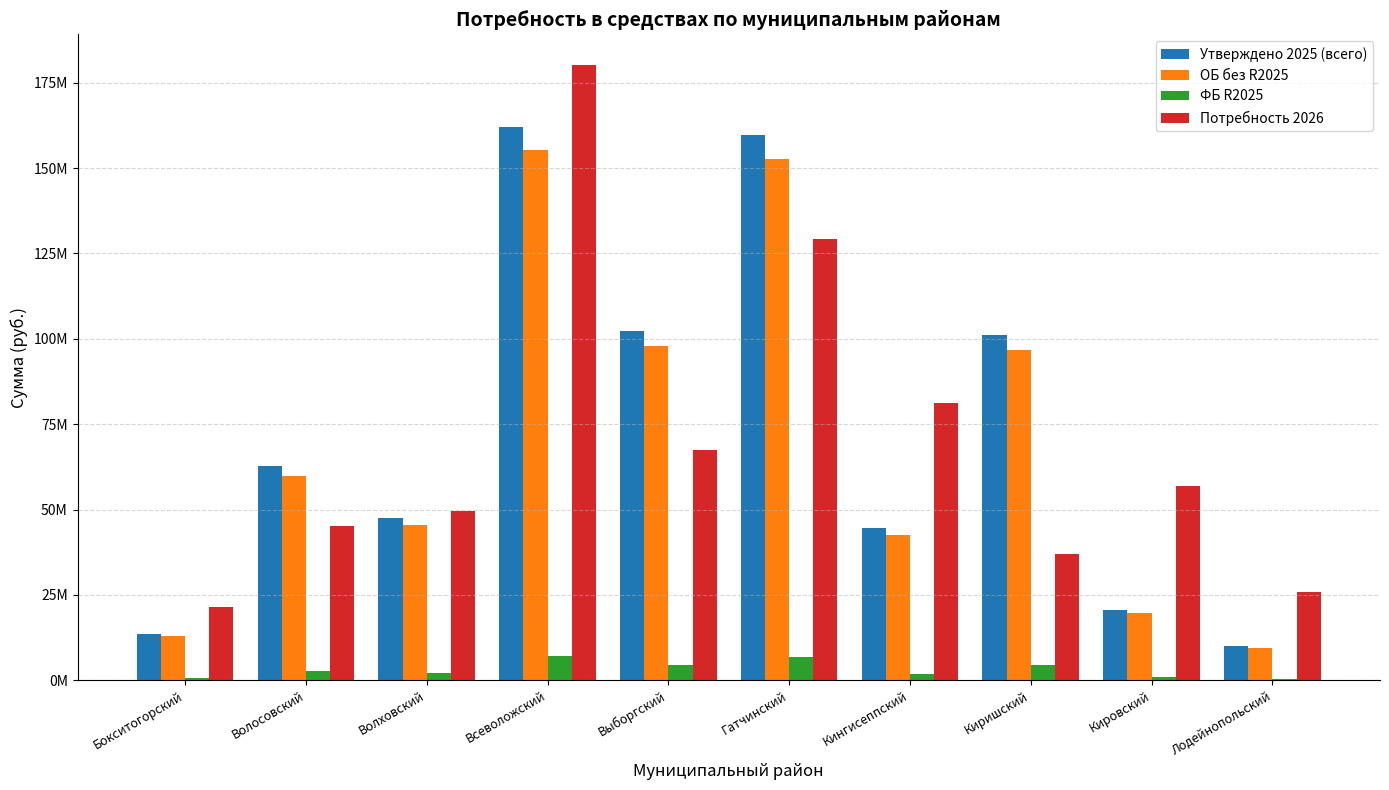

What is the difference between the highest and lowest values at Кингисеппский?

79193918.8